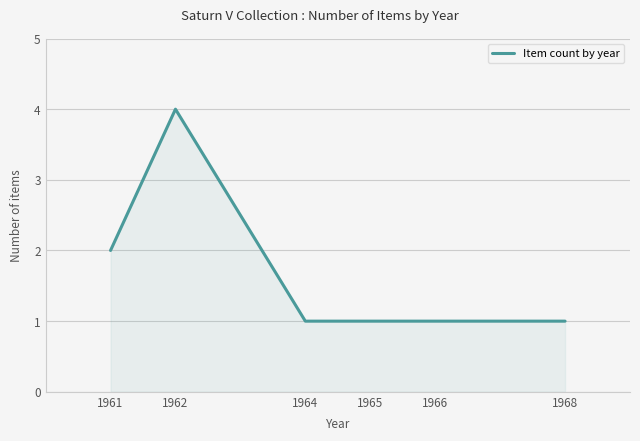

True or false: there are more than 0 points higher than both neighbors.

True